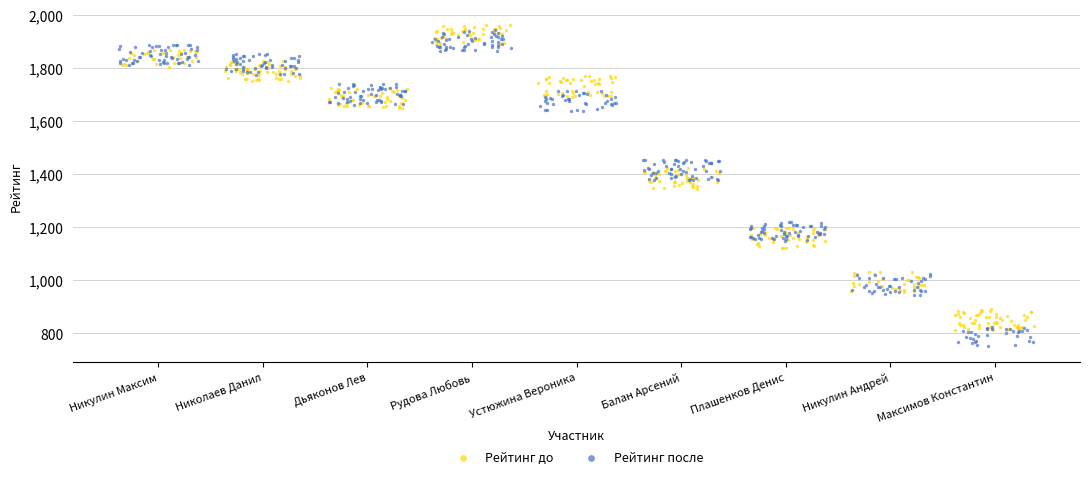

At which category is the sum across all series the highest?

Рудова Любовь